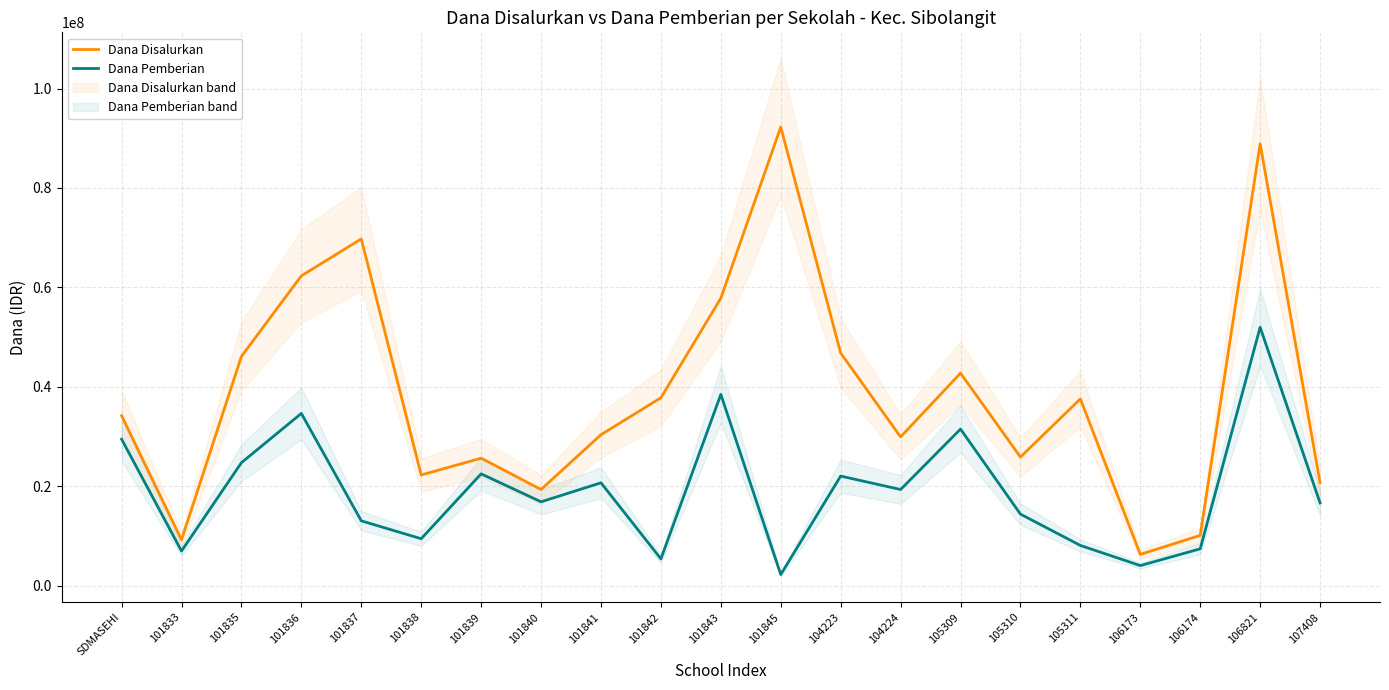

How many data points in Dana Pemberian are above 16875000?

10